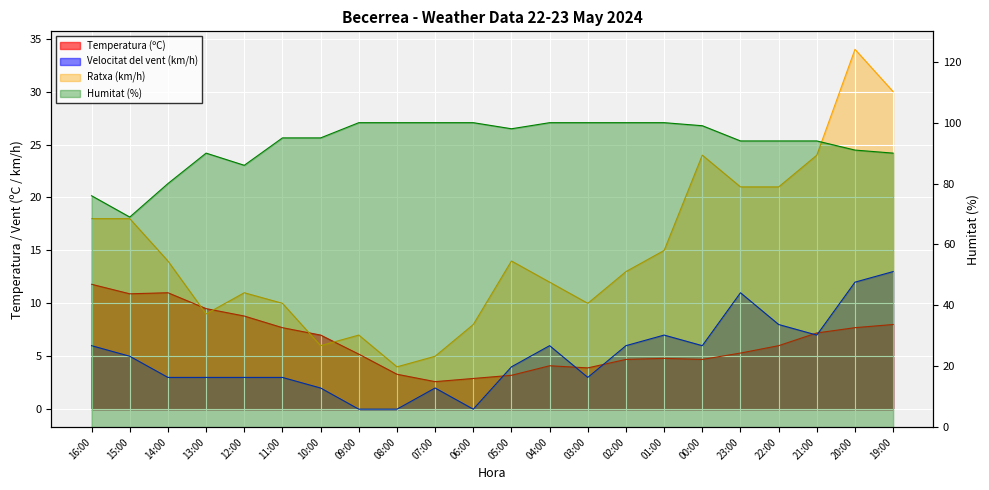

What position from the left is 20:00?

21